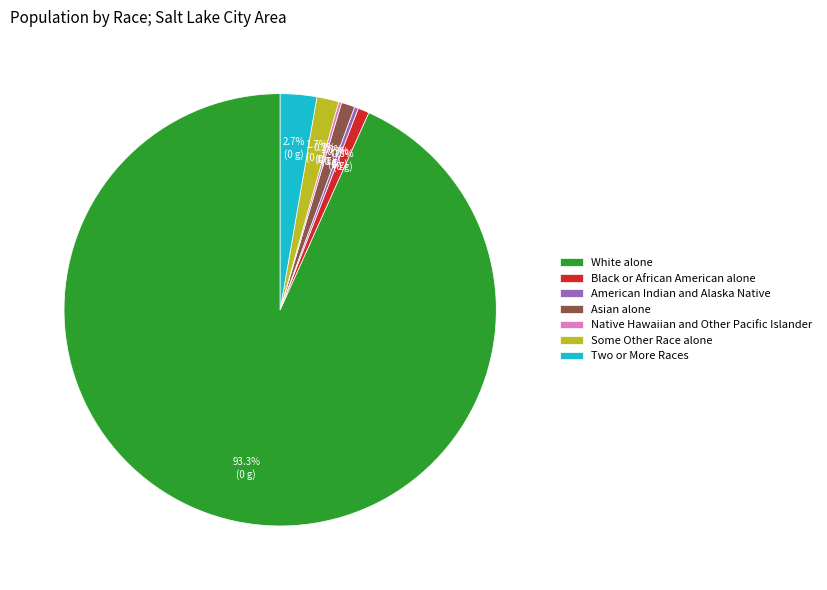

To the nearest percent, what is the difference between the largest and smallest slice percentages?

93%